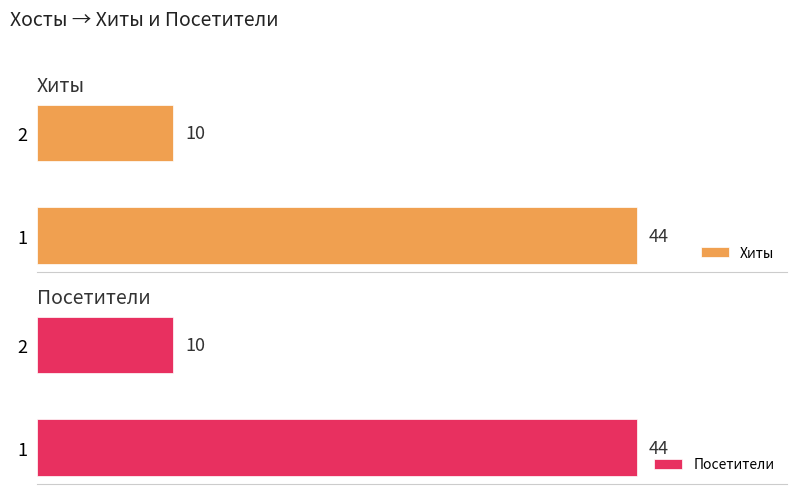

How many groups of bars are there?

2